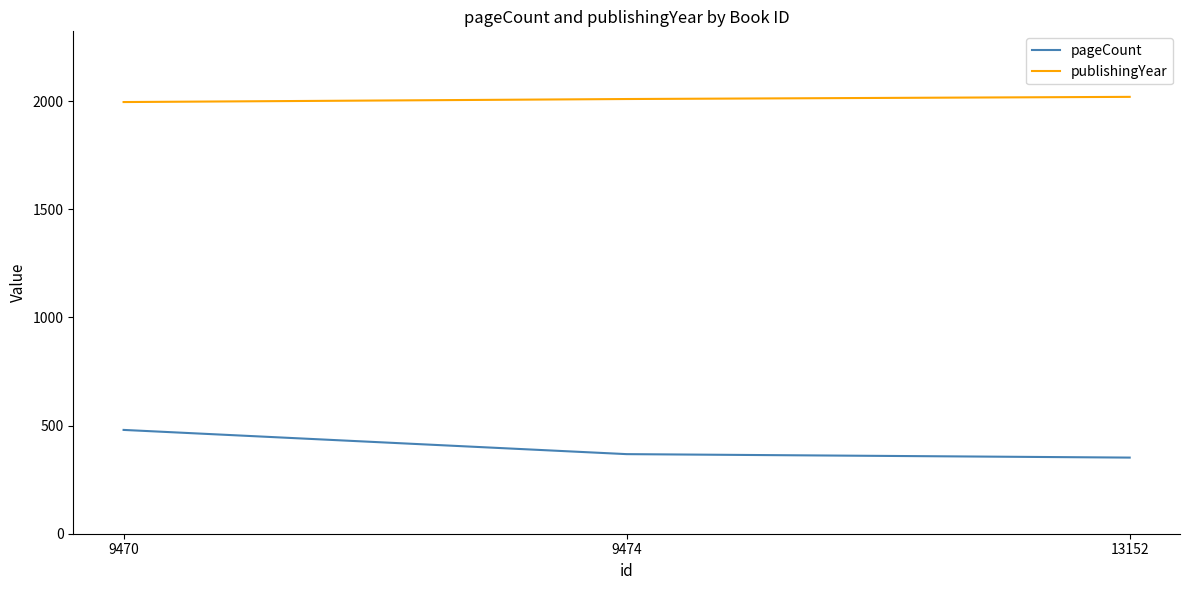

What is the minimum value shown in the chart?

352